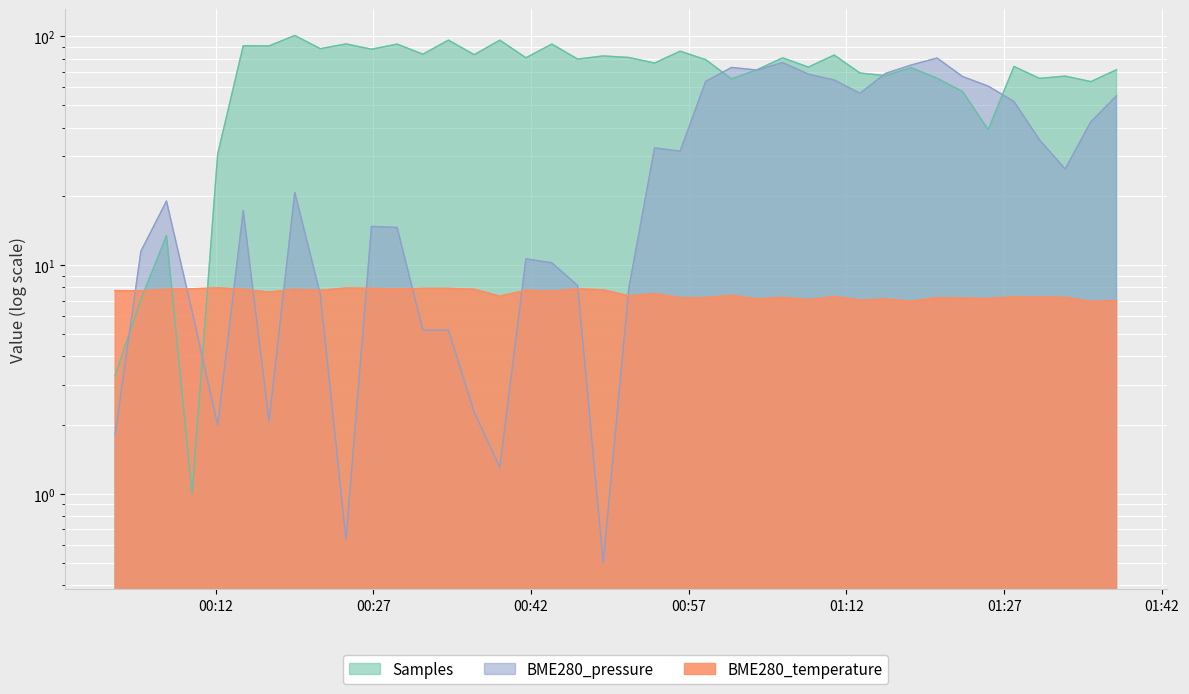

Which label corresponds to the largest value in the chart?

2023/01/02 00:19:32